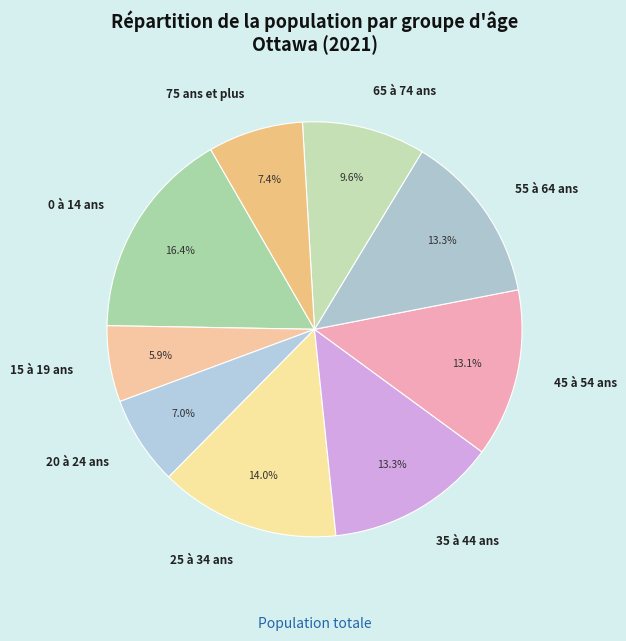

What percentage is NOT represented by 55 à 64 ans?

86.7%